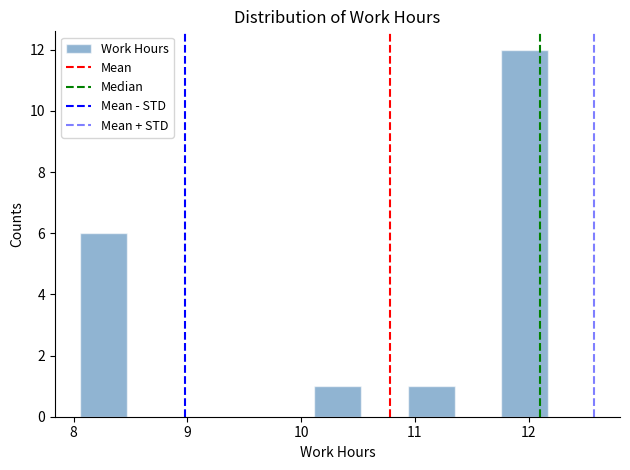

Which range on the x-axis has the tallest bar?

11.8 to 12.2